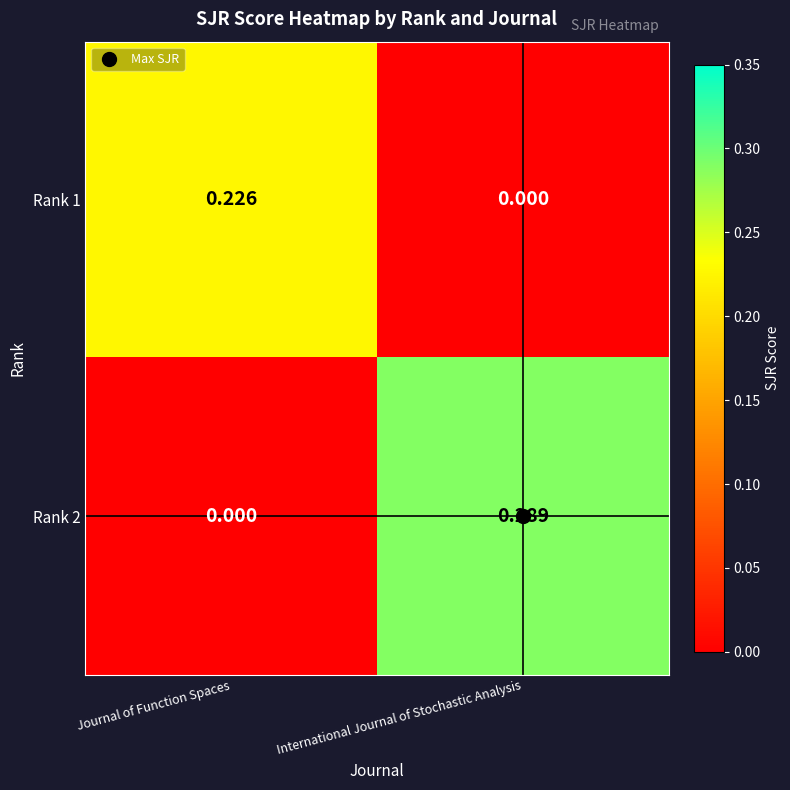

How many data points does each series have?

2